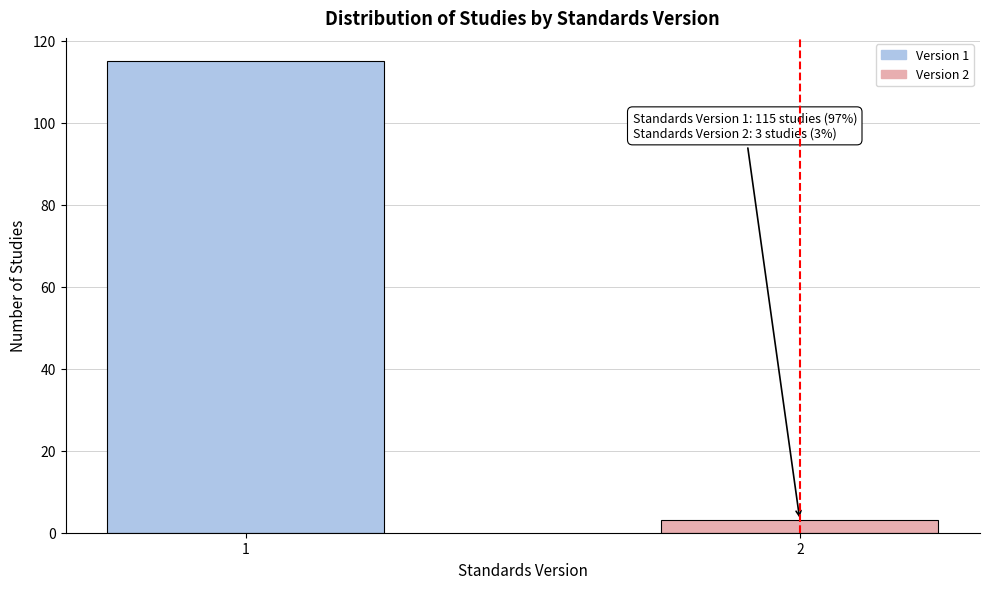

Reading left to right, transcribe all the data shown in this chart.

115	3